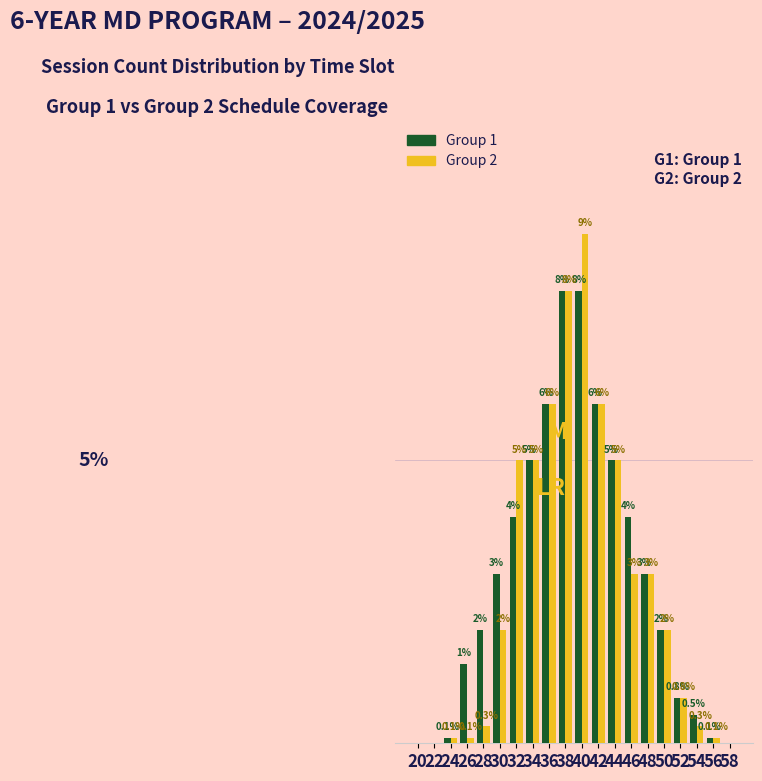

Is the value of Group 1 at 42 greater than the value of Group 2 at 22?

Yes